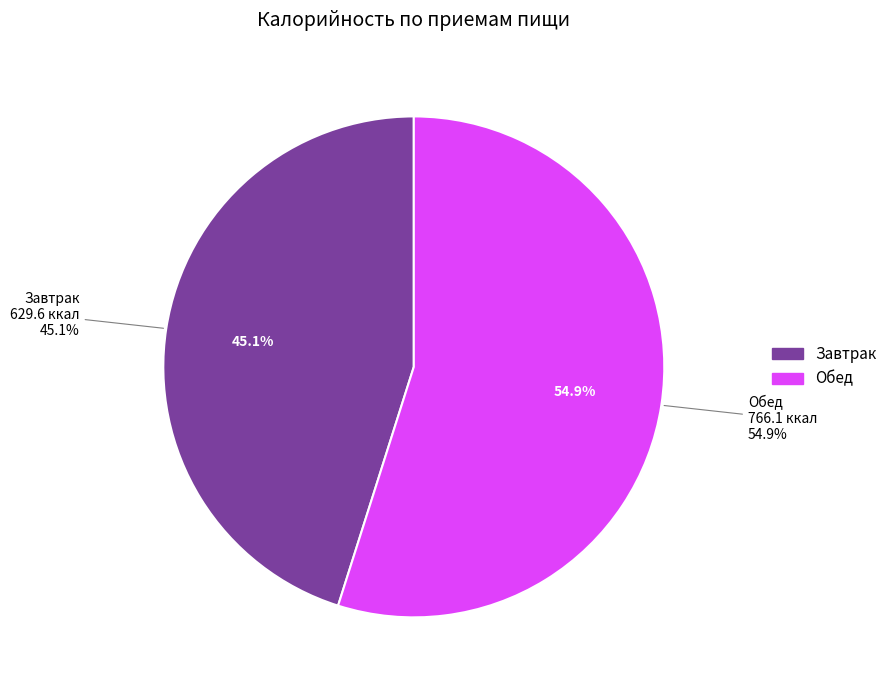

Is it true that Обед is 47% of the pie?

False